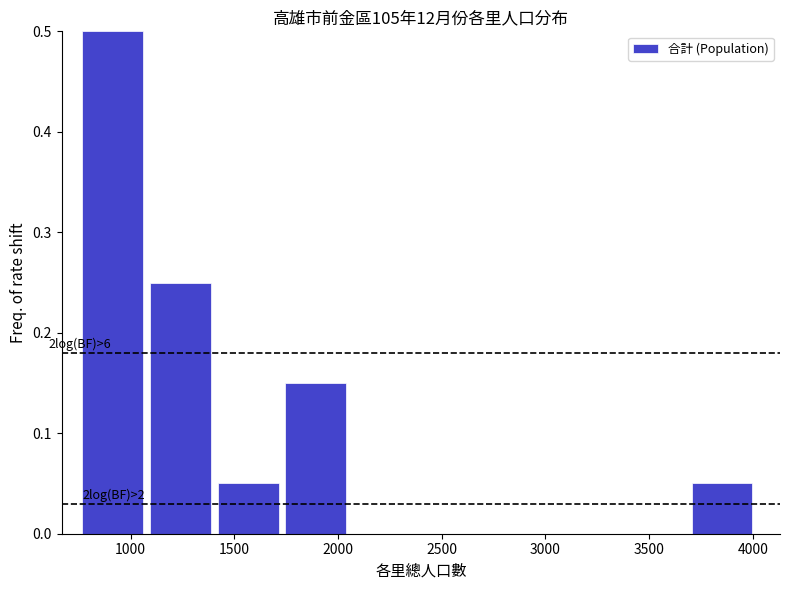

Which range on the x-axis has the tallest bar?

750 to 1100